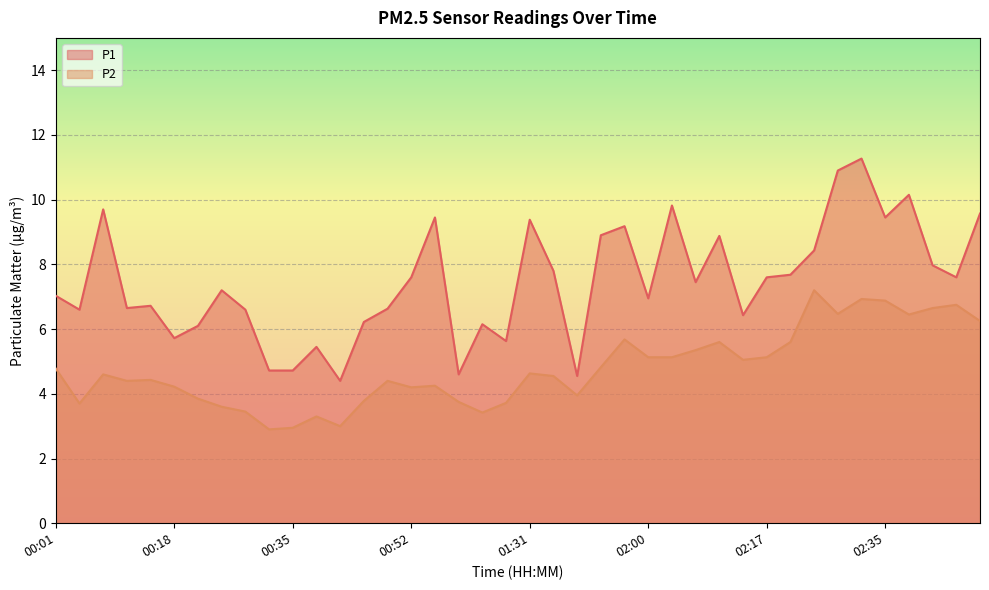

The value of P1 at 00:38 is 5.5. True or false?

True